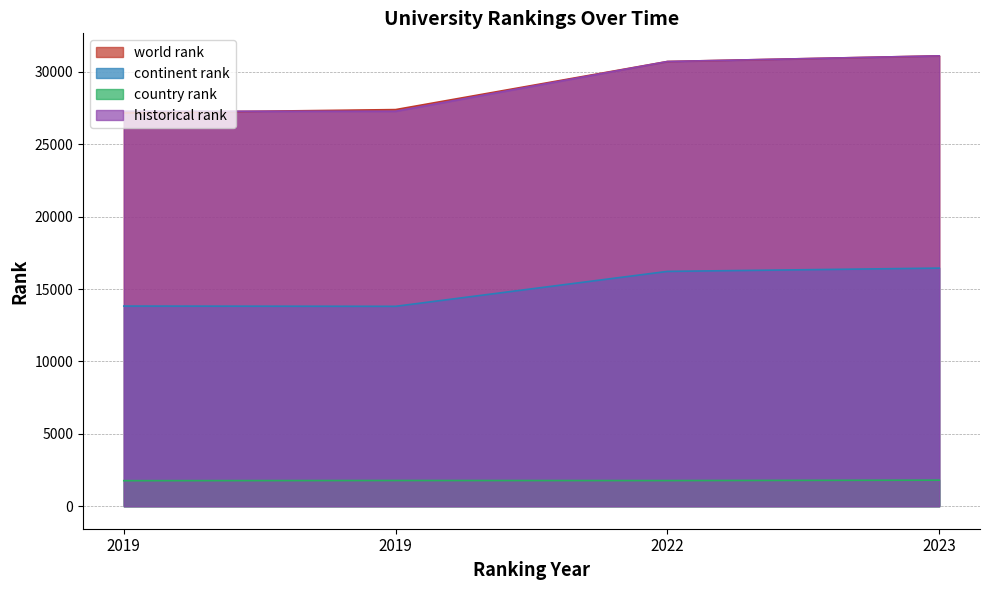

What are all the series names shown in the legend?

world rank, continent rank, country rank, historical rank